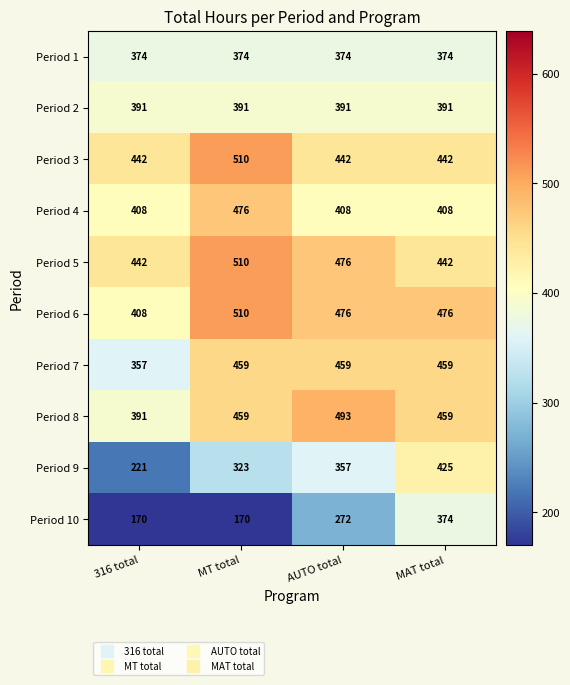

At which category is the sum across all series the highest?

MAT total